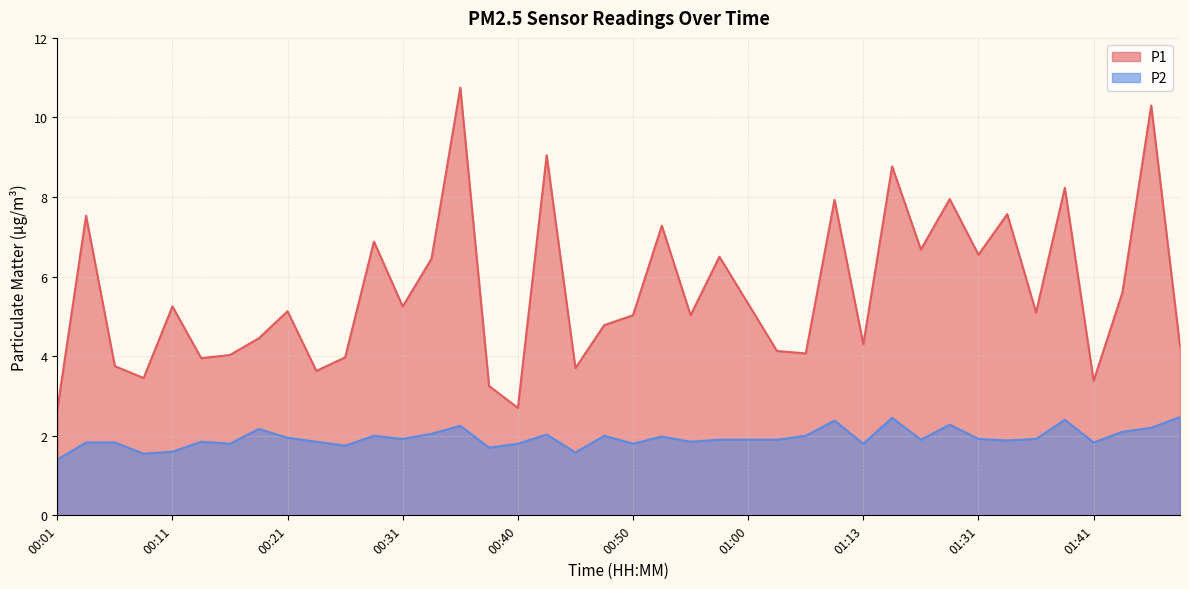

What is the label of the 28th point from the right?

00:31